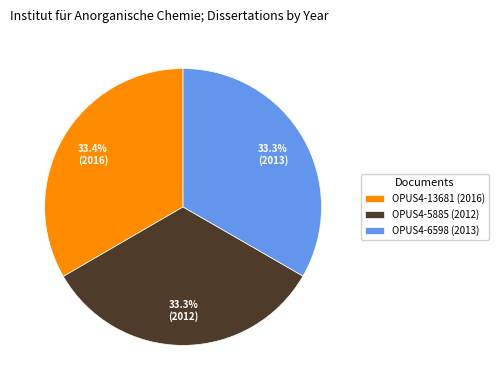

To the nearest percent, what is the average slice percentage?

33%